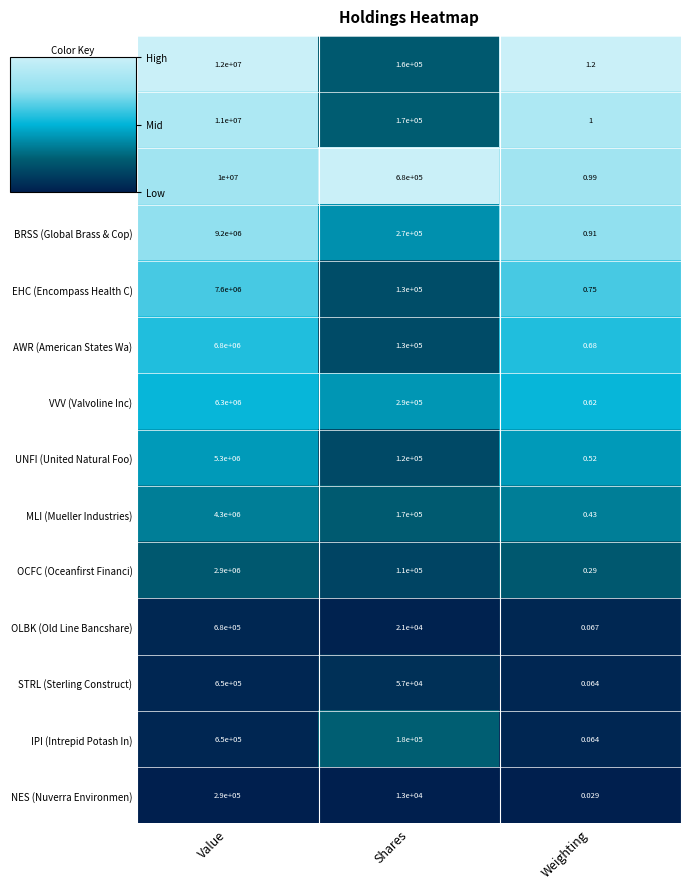

Rank the categories by ESL (Esterline Technolo) value from lowest to highest.

Weighting, Shares, Value